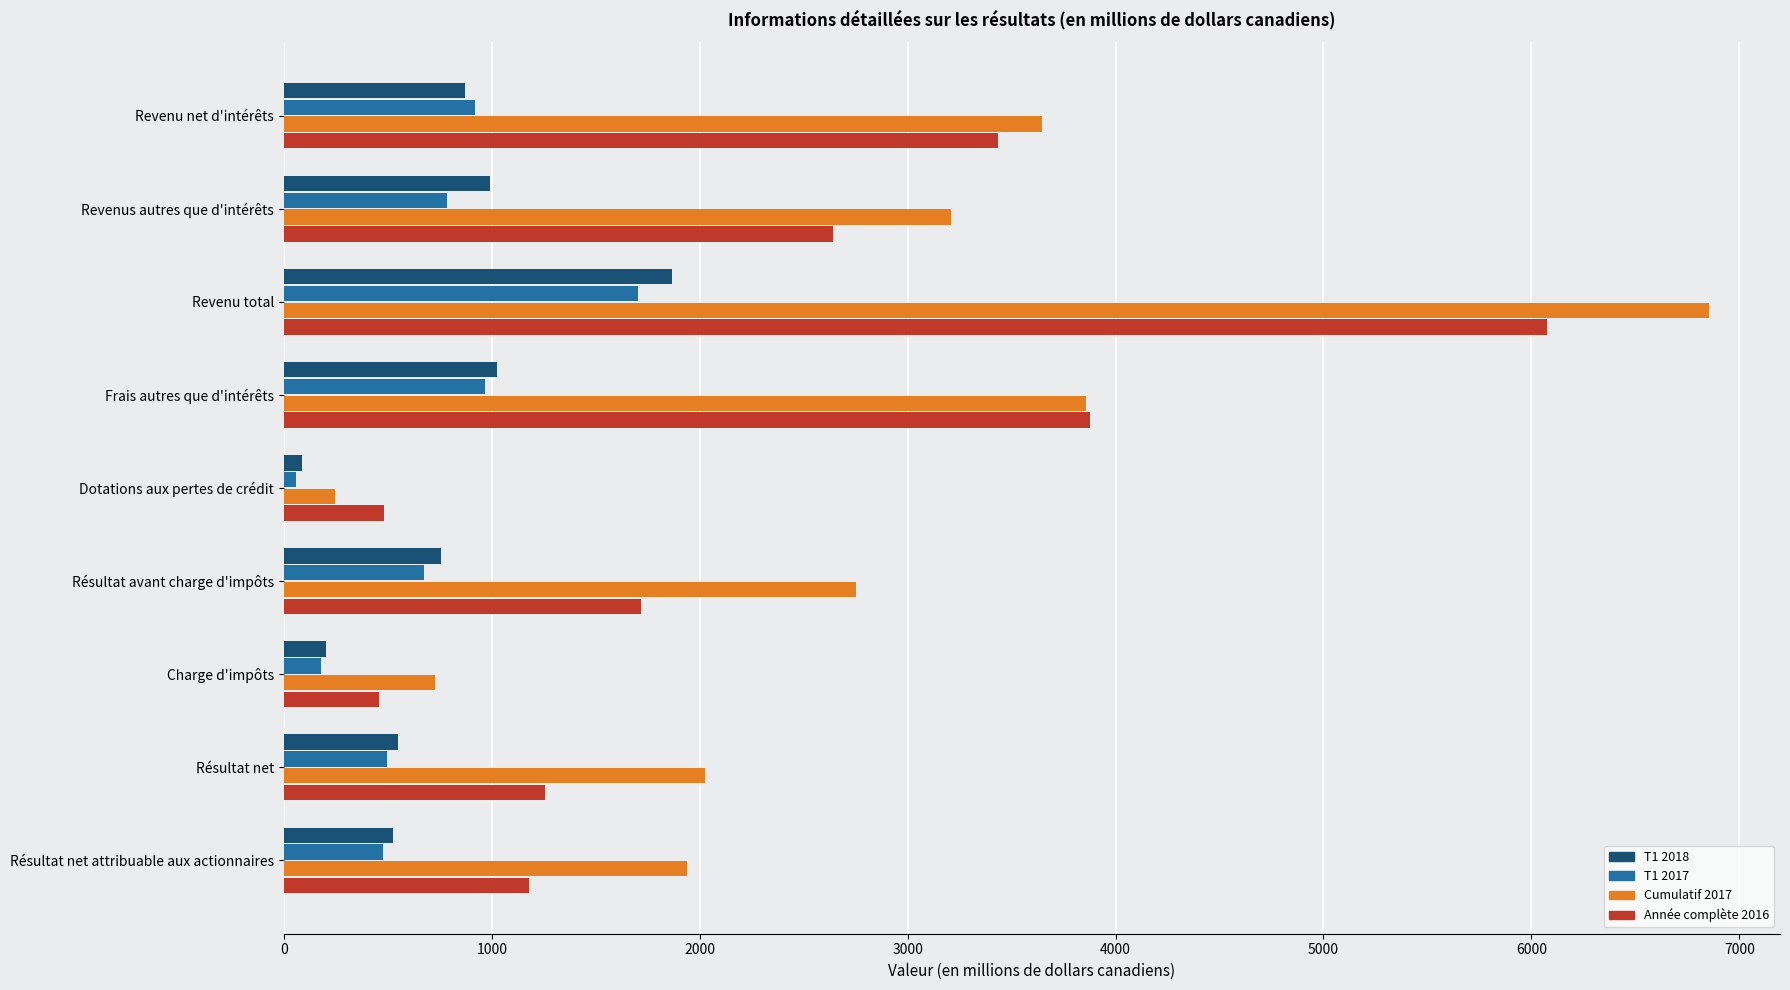

Which category has the lowest value across all series?

Dotations aux pertes de crédit